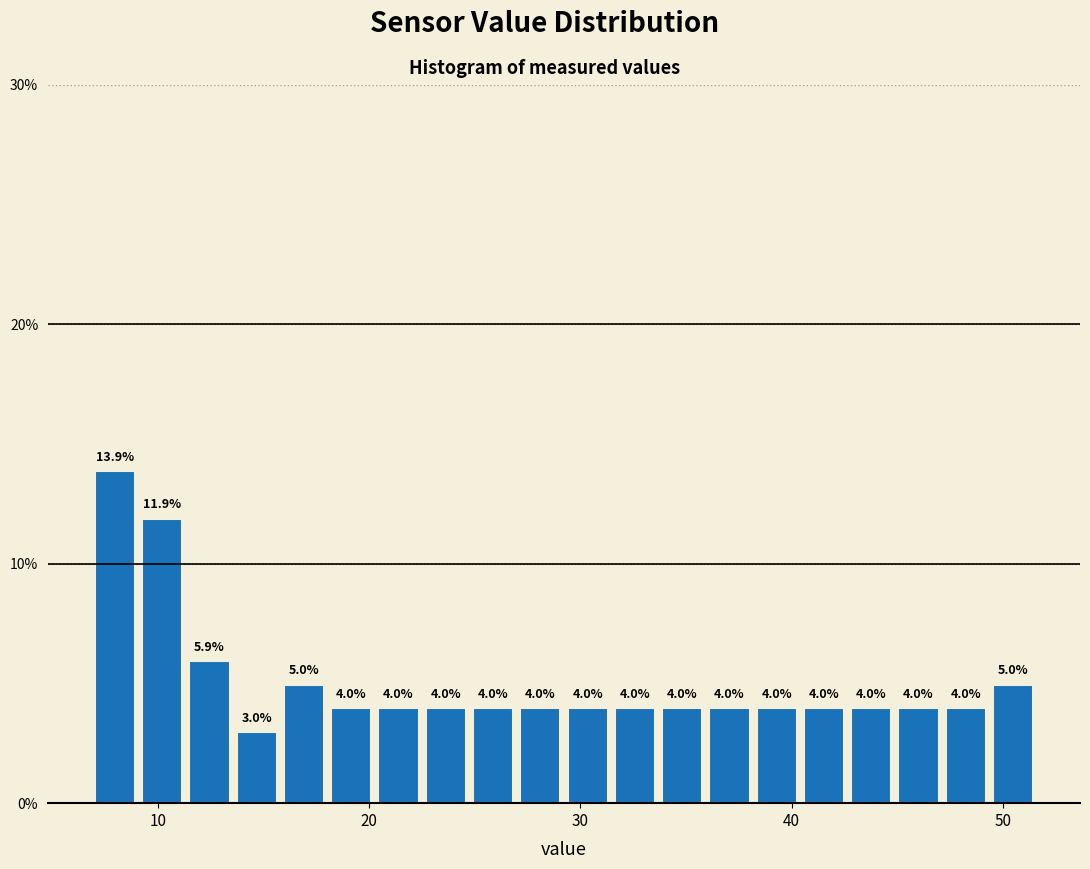

Around what value on the x-axis is the tallest bar? Give the approximate position of its centre, as read against the axis.

8